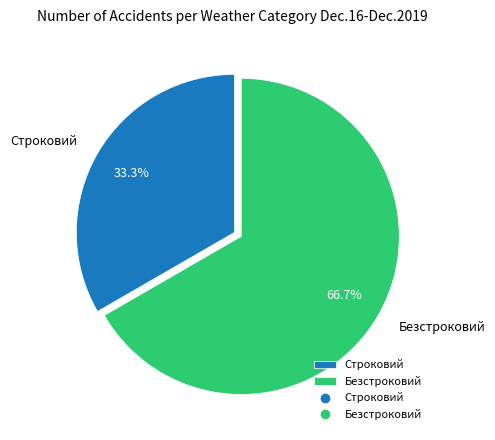

Rank the categories by value from highest to lowest.

Безстроковий, Строковий